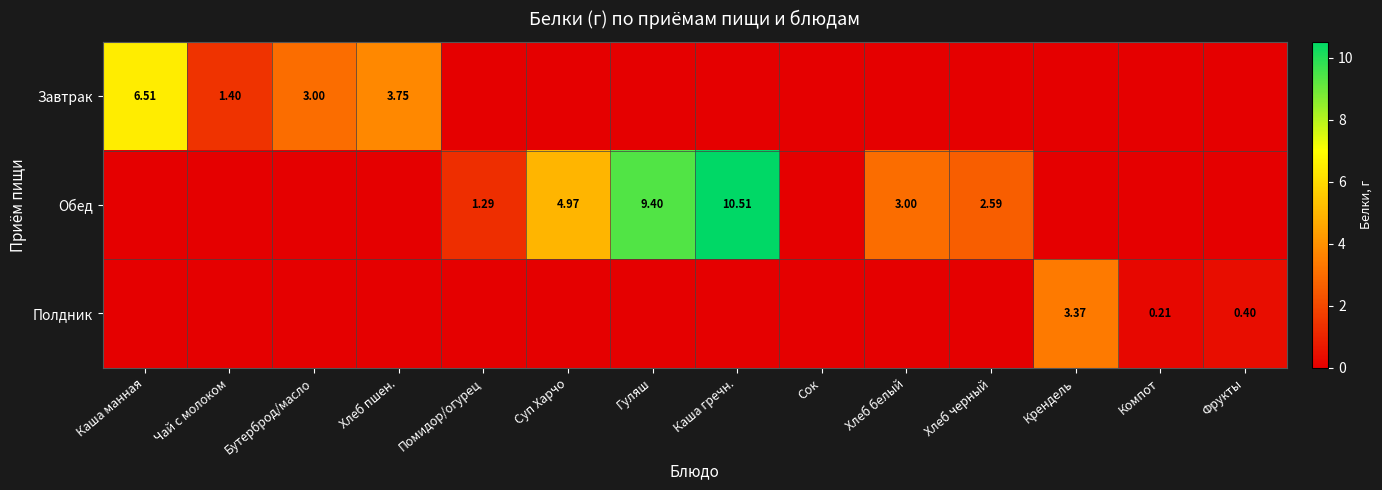

Rank the series by their average value, from highest to lowest.

Обед, Завтрак, Полдник